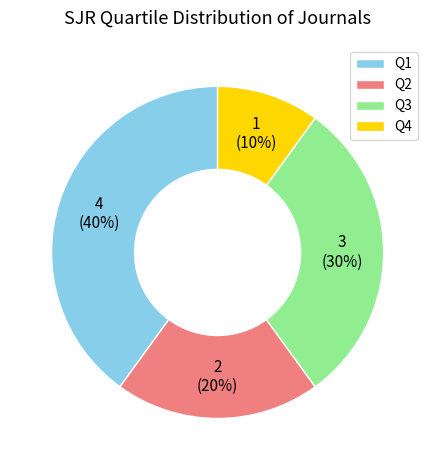

What is the ratio of the value at Q4 to the value at Q3?

0.3